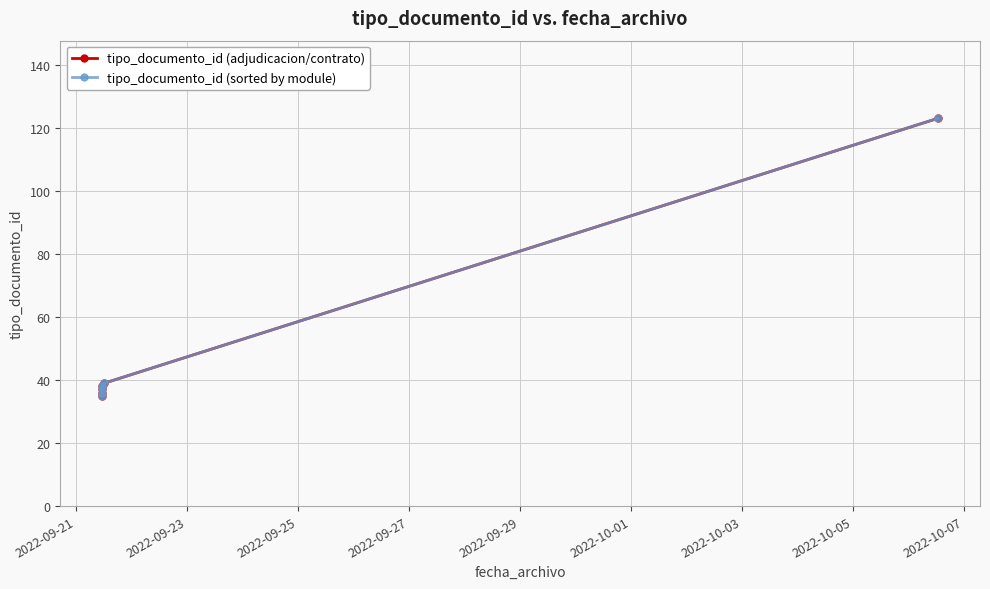

Is this an area chart (filled region under the line)?

No